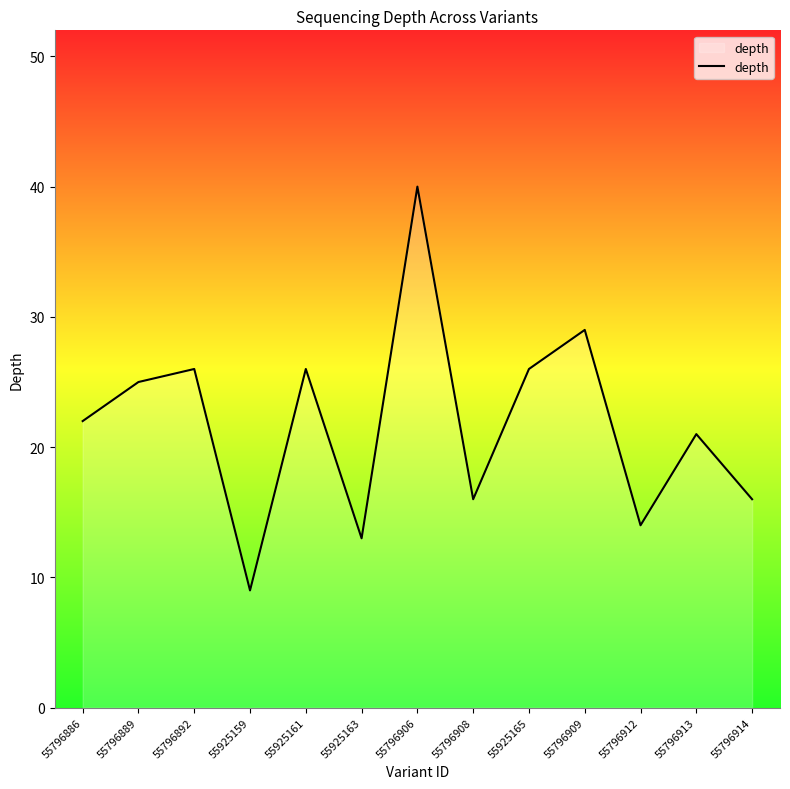

What is the average value?

22